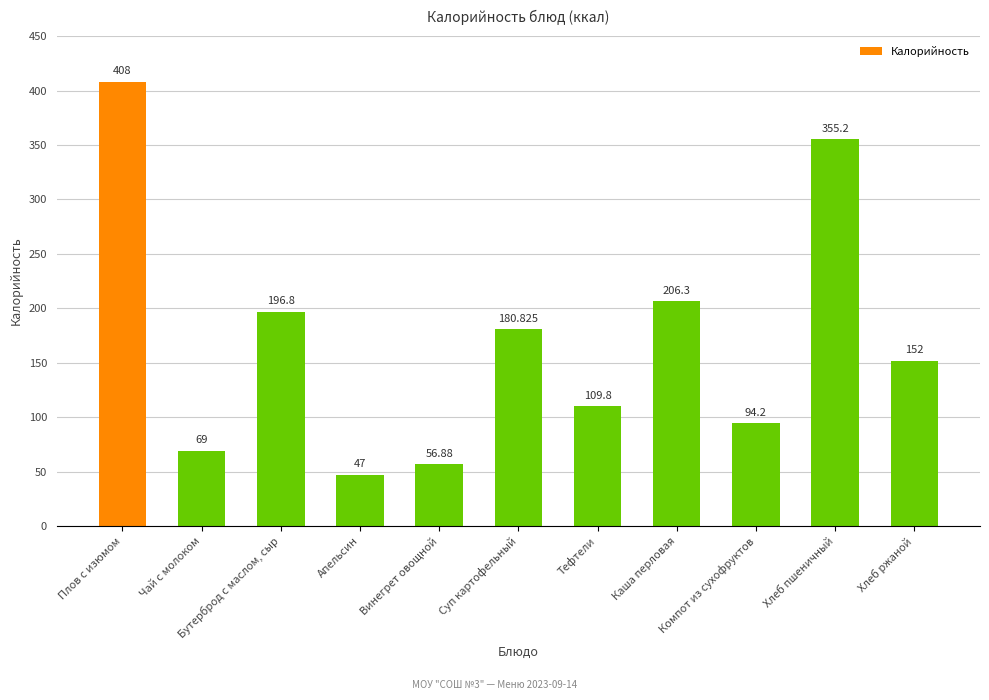

Between Суп картофельный and Апельсин, which is larger?

Суп картофельный